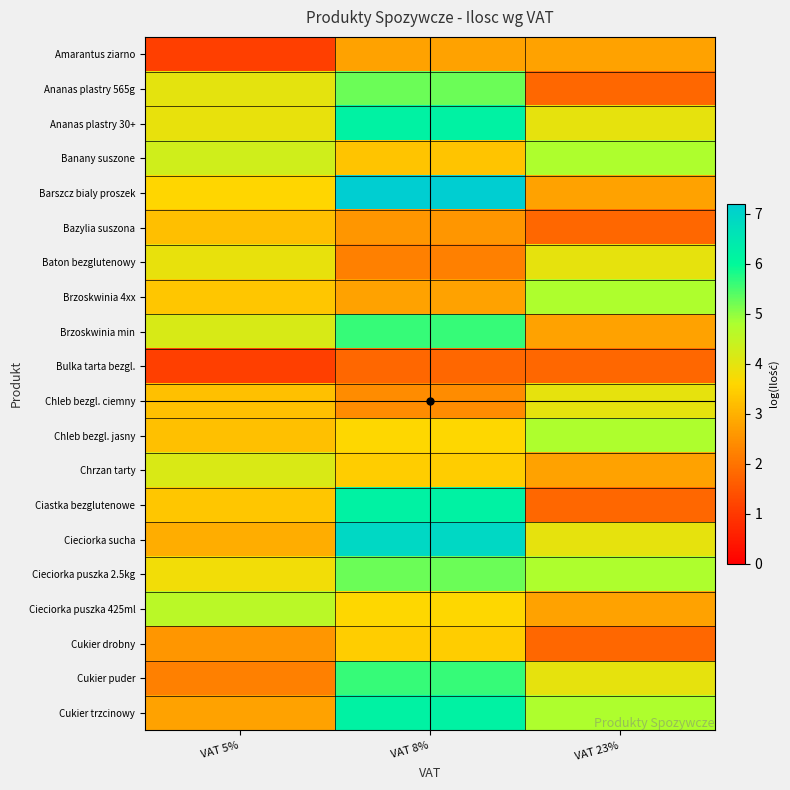

Reading right to left, transcribe all the data shown in this chart.

Amarantus ziarno: VAT 23%=2.8	VAT 8%=2.8	VAT 5%=1.1
Ananas plastry 565g: VAT 23%=1.8	VAT 8%=5.3	VAT 5%=4.0
Ananas plastry 30+: VAT 23%=4.0	VAT 8%=6.2	VAT 5%=3.9
Banany suszone: VAT 23%=4.8	VAT 8%=3.3	VAT 5%=4.3
Barszcz bialy proszek: VAT 23%=2.8	VAT 8%=7.2	VAT 5%=3.6
Bazylia suszona: VAT 23%=1.8	VAT 8%=2.6	VAT 5%=3.2
Baton bezglutenowy: VAT 23%=4.0	VAT 8%=2.2	VAT 5%=3.9
Brzoskwinia 4xx: VAT 23%=4.8	VAT 8%=2.8	VAT 5%=3.3
Brzoskwinia min: VAT 23%=2.8	VAT 8%=5.6	VAT 5%=4.2
Bulka tarta bezgl.: VAT 23%=1.8	VAT 8%=1.8	VAT 5%=1.1
Chleb bezgl. ciemny: VAT 23%=4.0	VAT 8%=2.4	VAT 5%=3.3
Chleb bezgl. jasny: VAT 23%=4.8	VAT 8%=3.6	VAT 5%=3.3
Chrzan tarty: VAT 23%=2.8	VAT 8%=3.4	VAT 5%=4.1
Ciastka bezglutenowe: VAT 23%=1.8	VAT 8%=6.2	VAT 5%=3.3
Cieciorka sucha: VAT 23%=4.0	VAT 8%=6.9	VAT 5%=2.9
Cieciorka puszka 2.5kg: VAT 23%=4.8	VAT 8%=5.3	VAT 5%=3.8
Cieciorka puszka 425ml: VAT 23%=2.8	VAT 8%=3.6	VAT 5%=4.6
Cukier drobny: VAT 23%=1.8	VAT 8%=3.4	VAT 5%=2.6
Cukier puder: VAT 23%=4.0	VAT 8%=5.6	VAT 5%=2.2
Cukier trzcinowy: VAT 23%=4.8	VAT 8%=6.2	VAT 5%=2.8